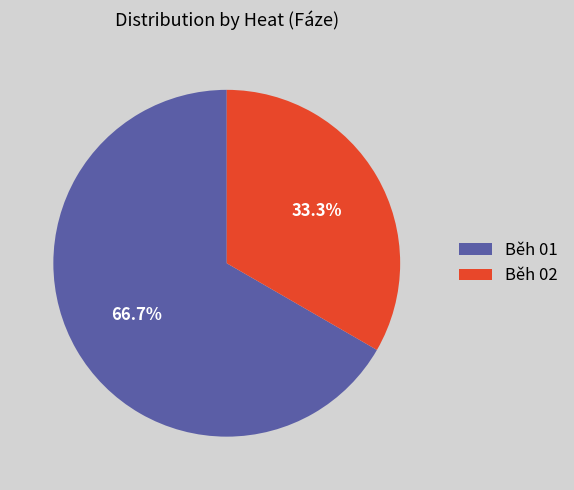

Rank the categories by value from lowest to highest.

Běh 02, Běh 01